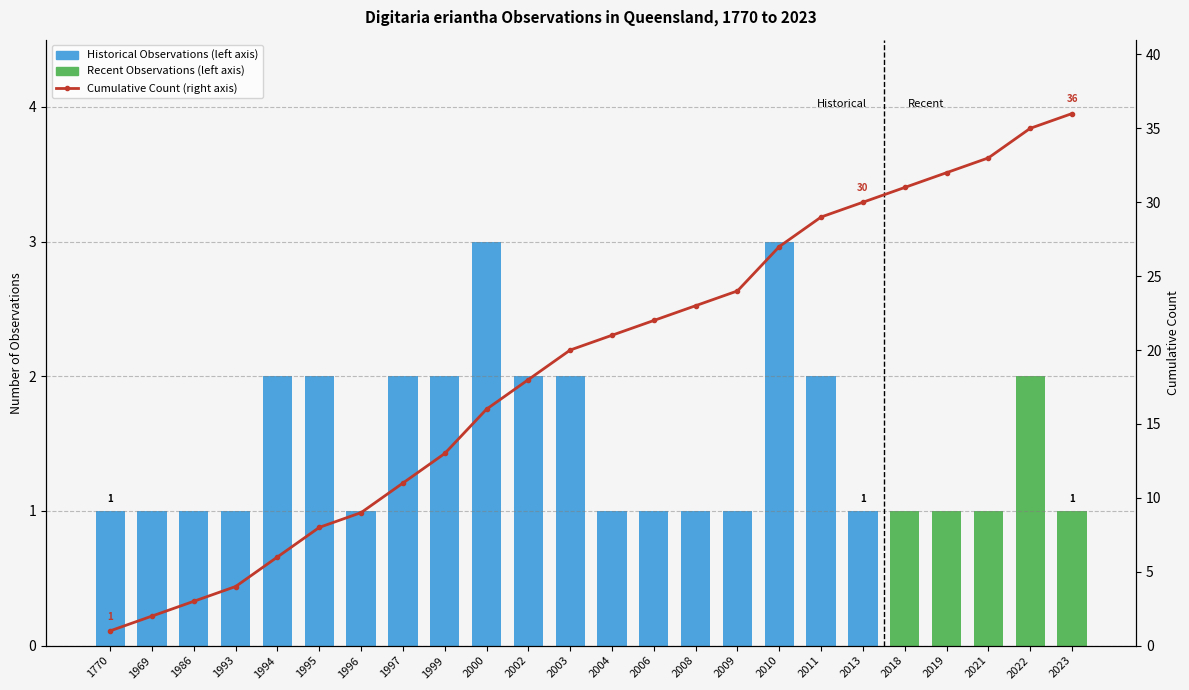

What is the greatest value displayed?

36